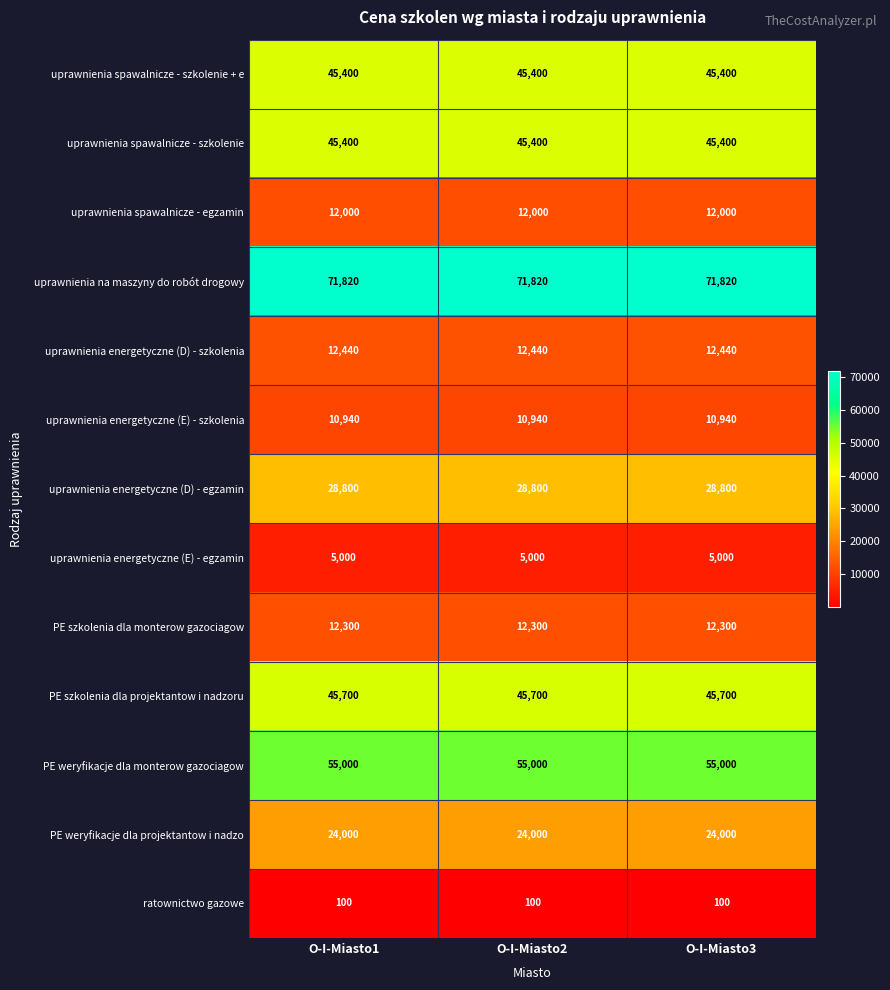

What is the total value across all series at O-I-Miasto1?

368900